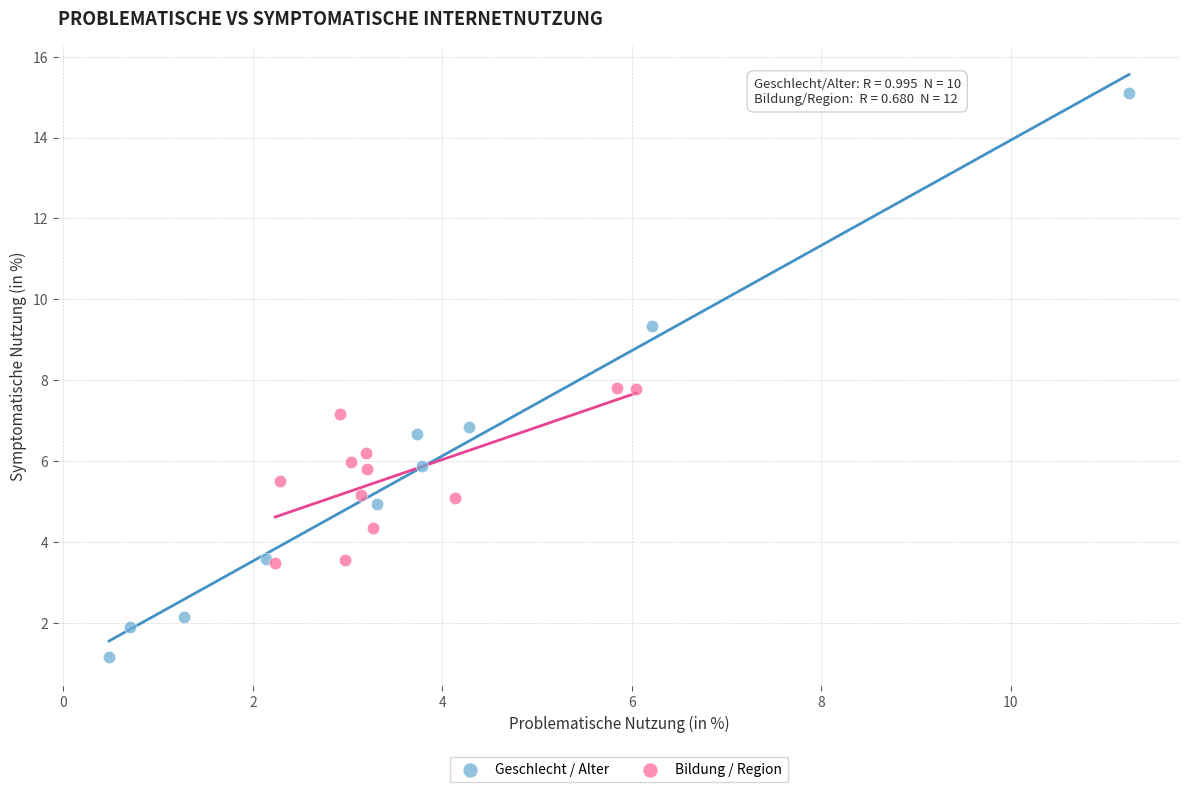

Which series reaches the minimum Y coordinate?

Geschlecht / Alter